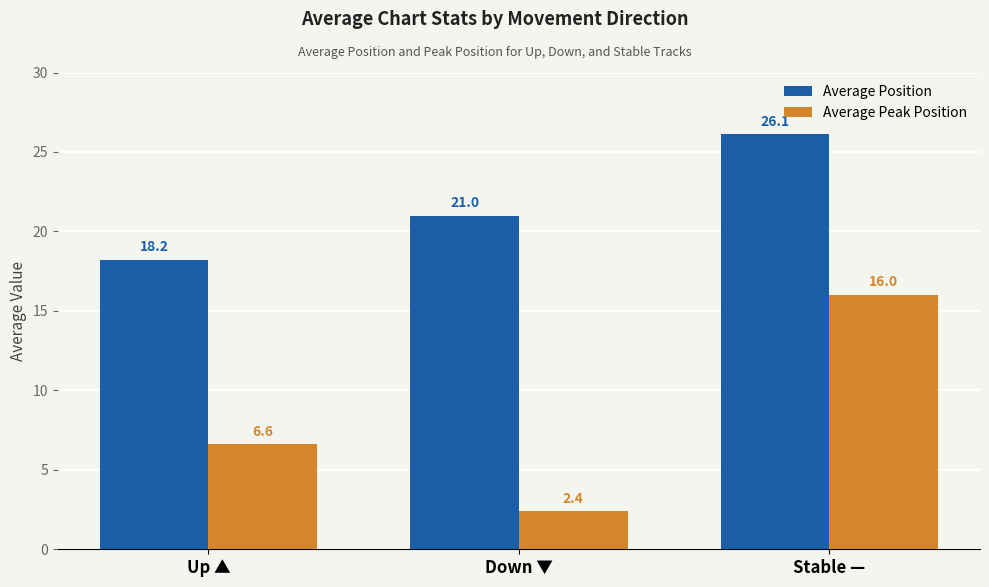

List the series in order of their peak value, highest first.

Average Position, Average Peak Position